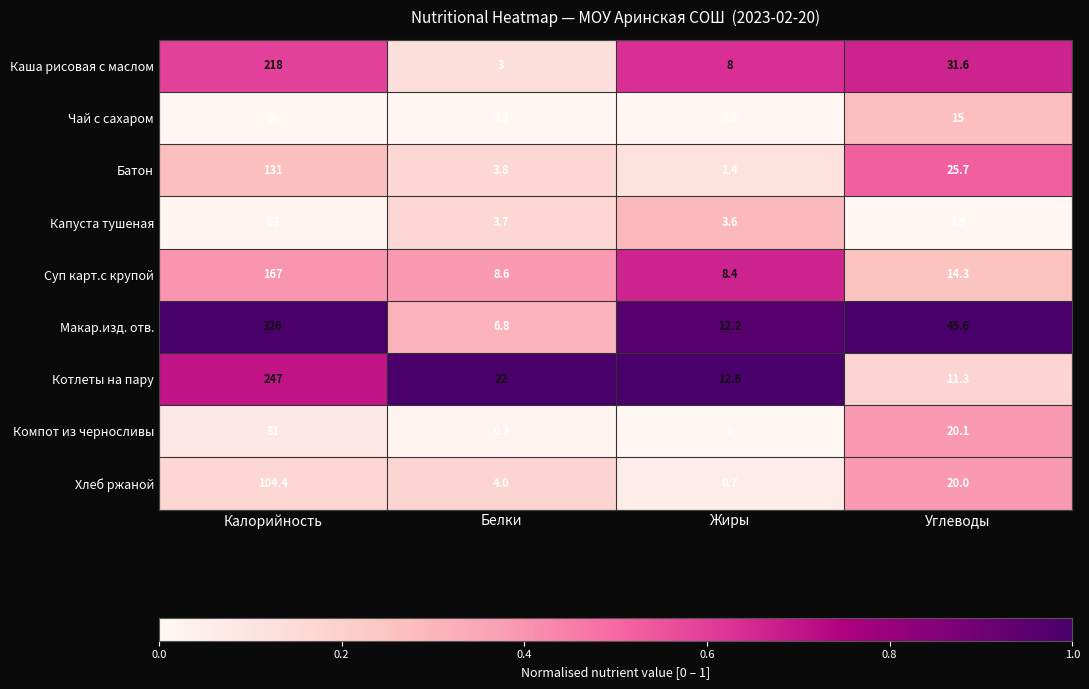

At which category does the chart reach its minimum across all series?

Жиры